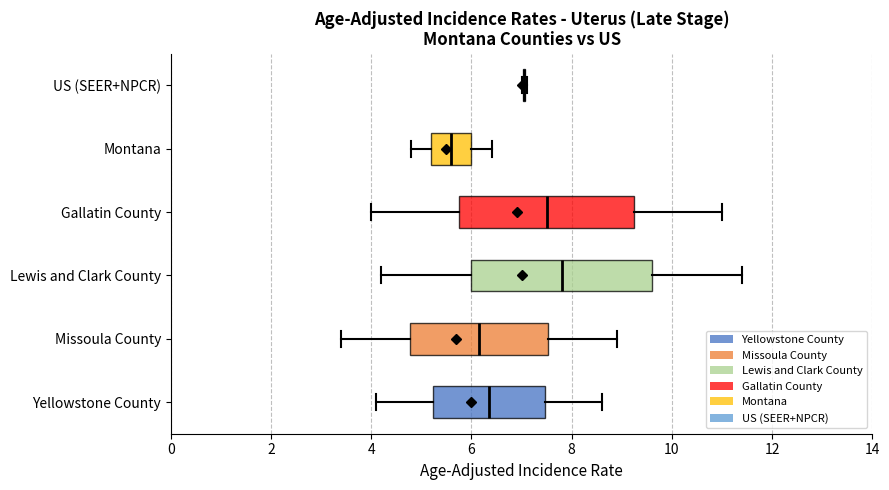

Reading bottom to top, read every box against the x-axis: the position of its median line, the range the box covers, and the ends of its whiskers. The values are not printed on the chart, so give them approximately, as read against the axis.

Yellowstone County: median 6.4, box 5.2 to 7.4, whiskers 4.2 to 8.6
Missoula County: median 6.2, box 4.8 to 7.6, whiskers 3.4 to 9.0
Lewis and Clark County: median 7.8, box 6.0 to 9.6, whiskers 4.2 to 11.4
Gallatin County: median 7.6, box 5.8 to 9.2, whiskers 4.0 to 11.0
Montana: median 5.6, box 5.2 to 6.0, whiskers 4.8 to 6.4
US (SEER+NPCR): box collapsed to a line at 7.0, whiskers 7.0 to 7.2